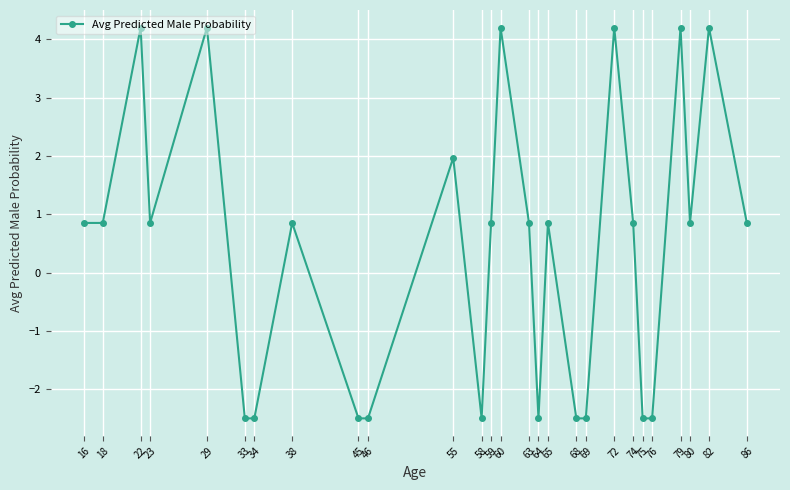

What is the value of the 21st point from the left?

0.9